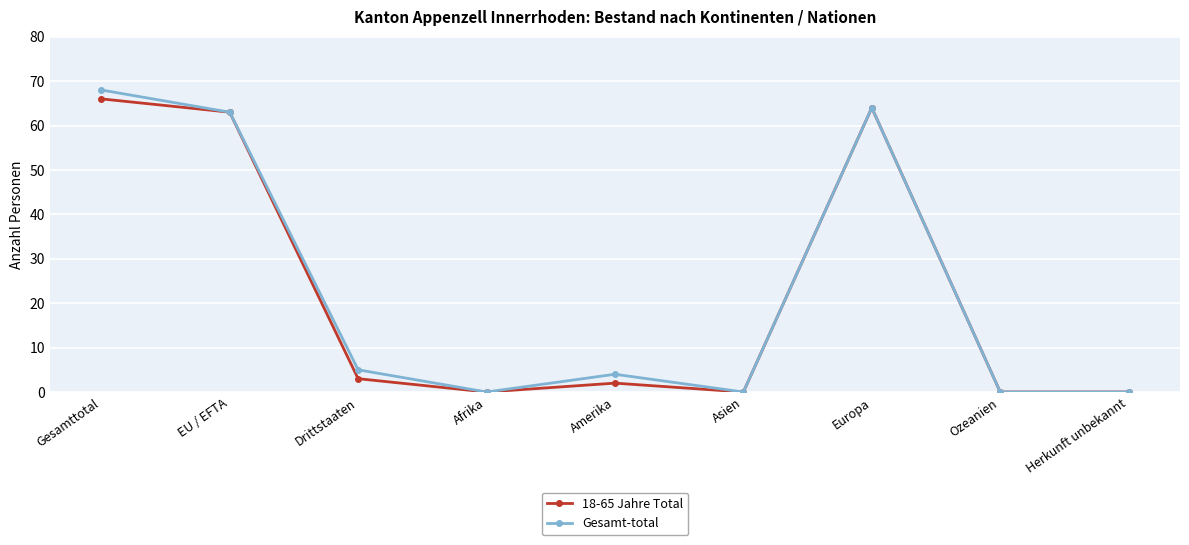

Which series has the widest spread of values?

Gesamt-total